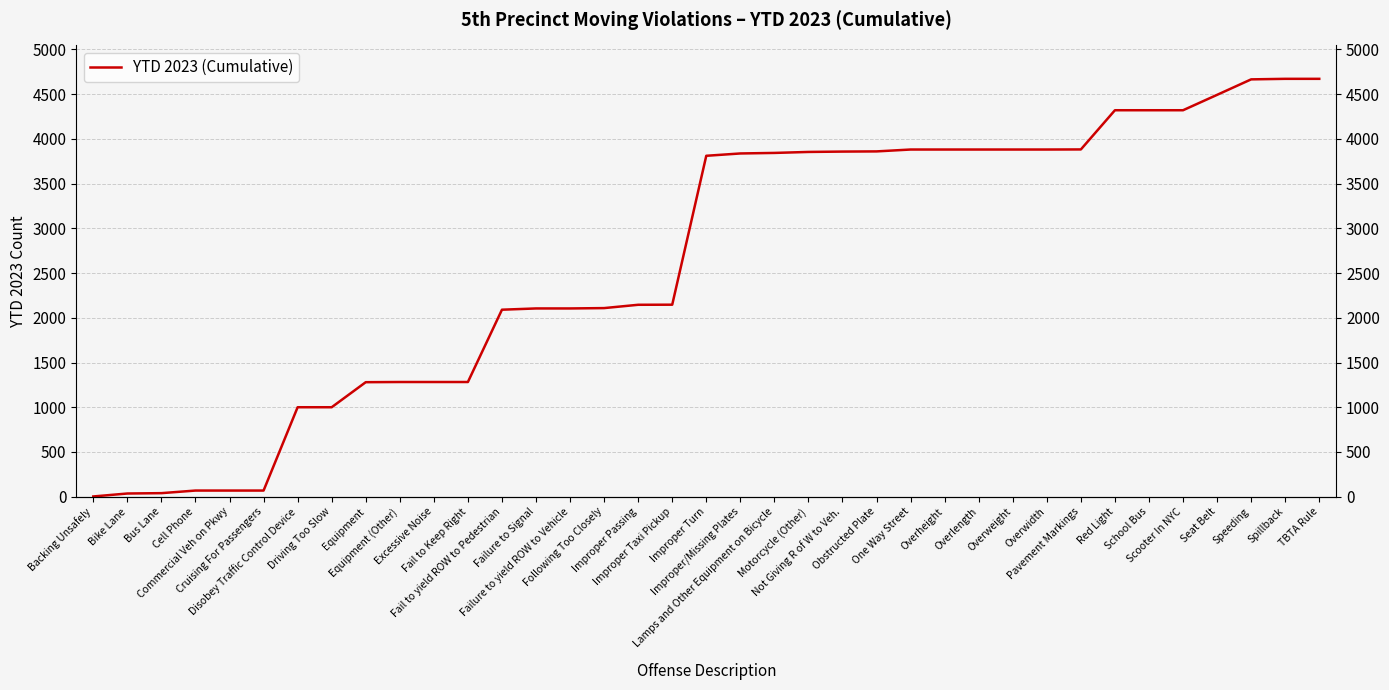

Reading left to right, list all the values displayed in this chart.

3	36	40	69	69	69	1000	1000	1280	1282	1282	1282	2090	2104	2104	2108	2145	2146	3810	3836	3842	3853	3857	3859	3880	3880	3880	3880	3880	3881	4319	4319	4319	4491	4664	4670	4670